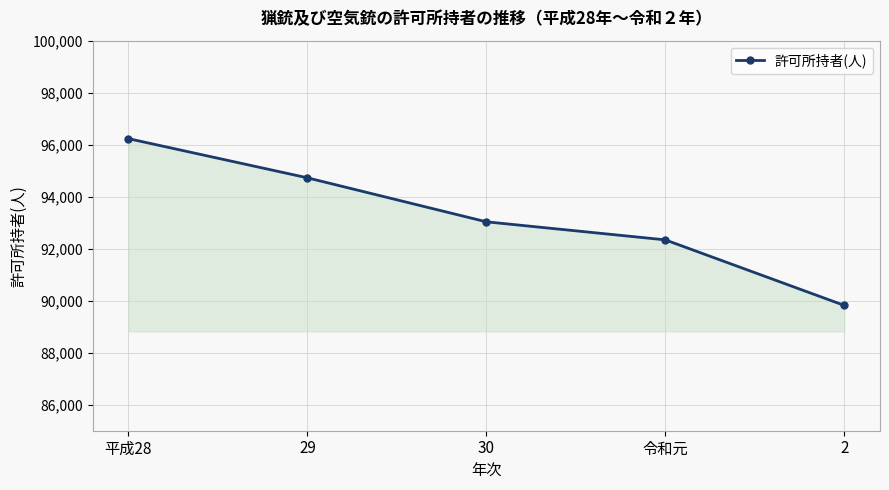

Reading left to right, list all the values displayed in this chart.

平成28=96232	29=94726	30=93034	令和元=92340	2=89820